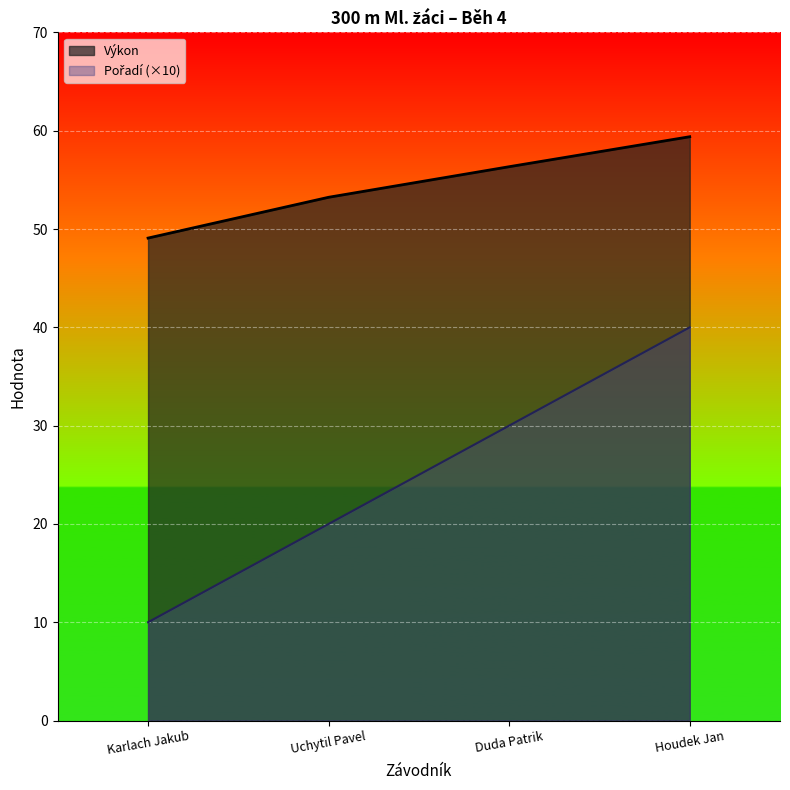

What is the total value across all series at Uchytil Pavel?

73.2